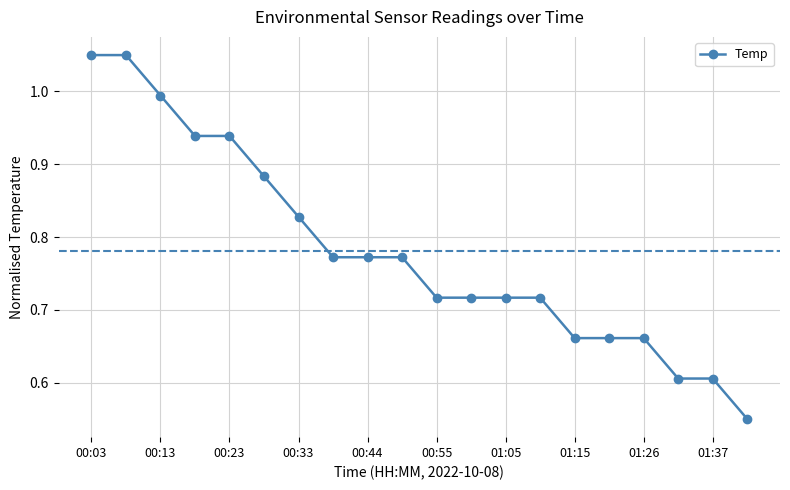

What is the sum of all values?

15.6